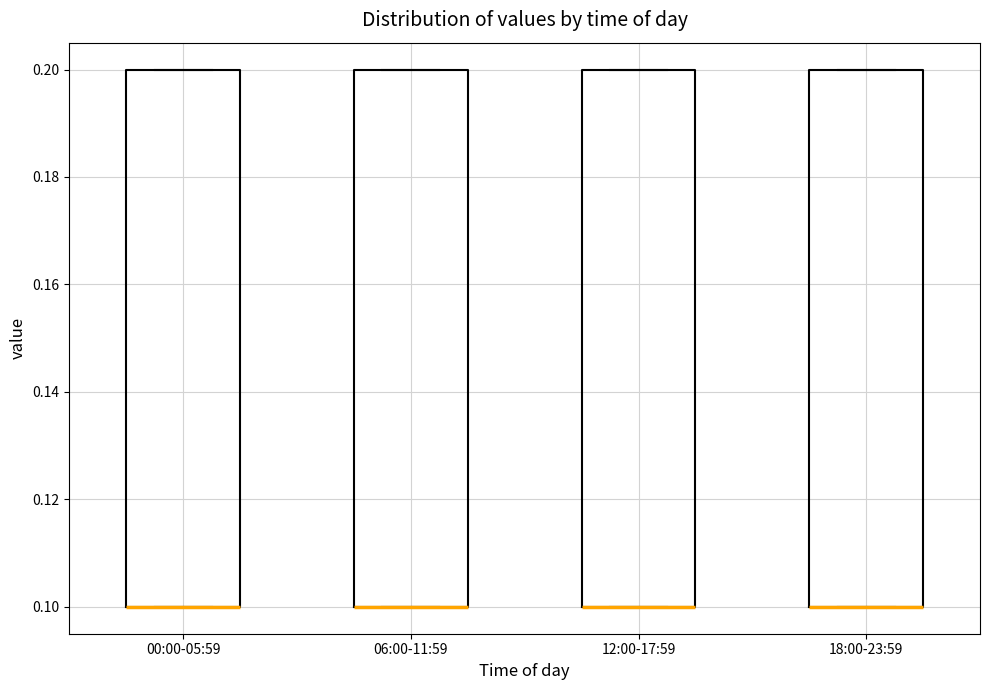

Reading left to right, read every box against the y-axis: the position of its median line, the range the box covers, and the ends of its whiskers. The values are not printed on the chart, so give them approximately, as read against the axis.

00:00-05:59: median 0.1 (drawn on the box's lower edge), box 0.1 to 0.2, whiskers 0.1 to 0.2
06:00-11:59: median 0.1 (drawn on the box's lower edge), box 0.1 to 0.2, whiskers 0.1 to 0.2
12:00-17:59: median 0.1 (drawn on the box's lower edge), box 0.1 to 0.2, whiskers 0.1 to 0.2
18:00-23:59: median 0.1 (drawn on the box's lower edge), box 0.1 to 0.2, whiskers 0.1 to 0.2